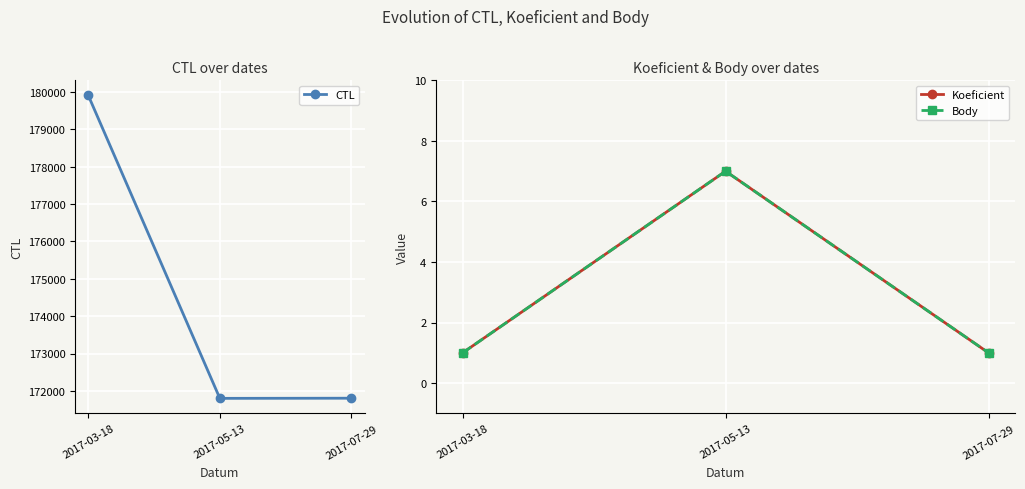

What is the total value across all series at 2017-07-29?

171808